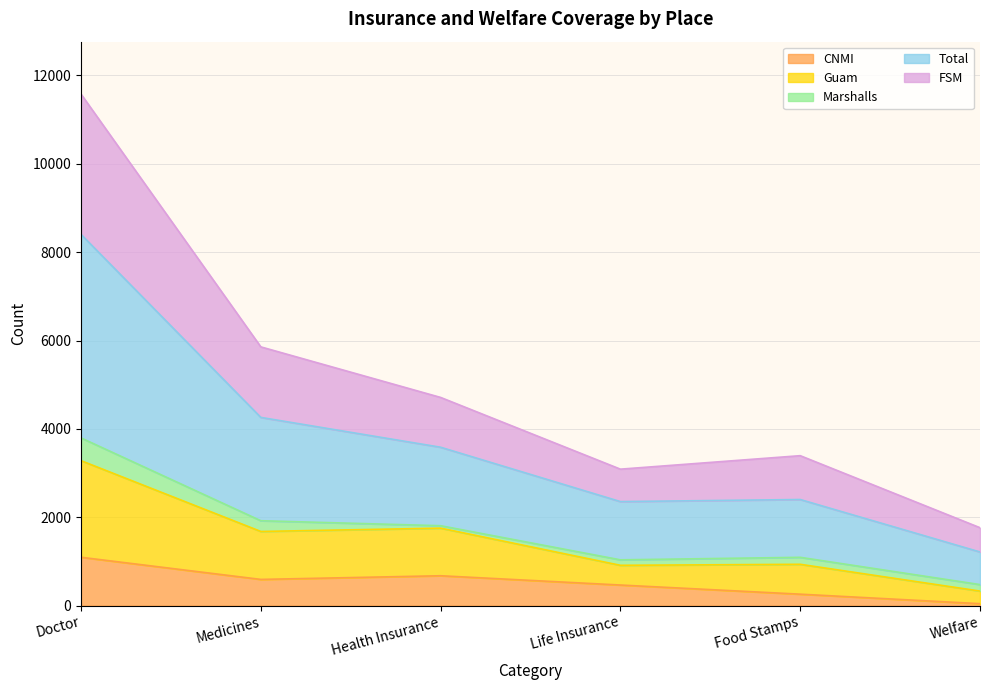

Where does the FSM series first go above 3585?

Doctor